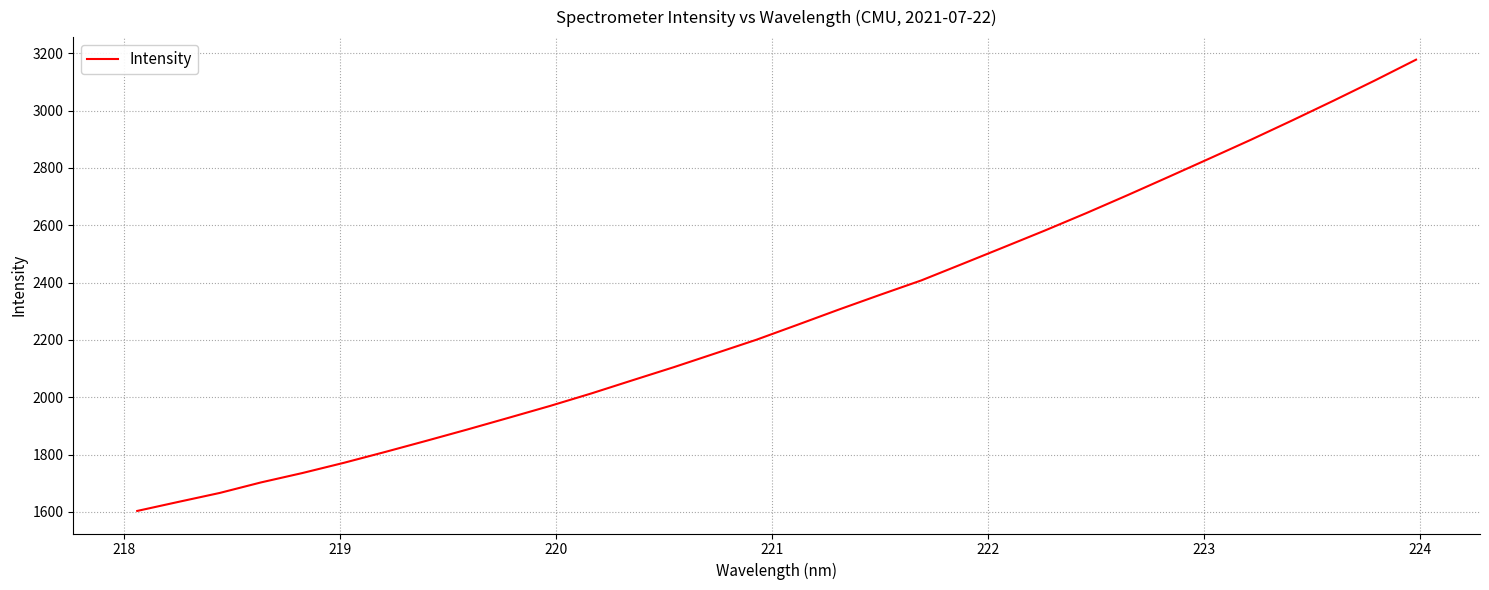

What is the smallest value displayed?

1603.2